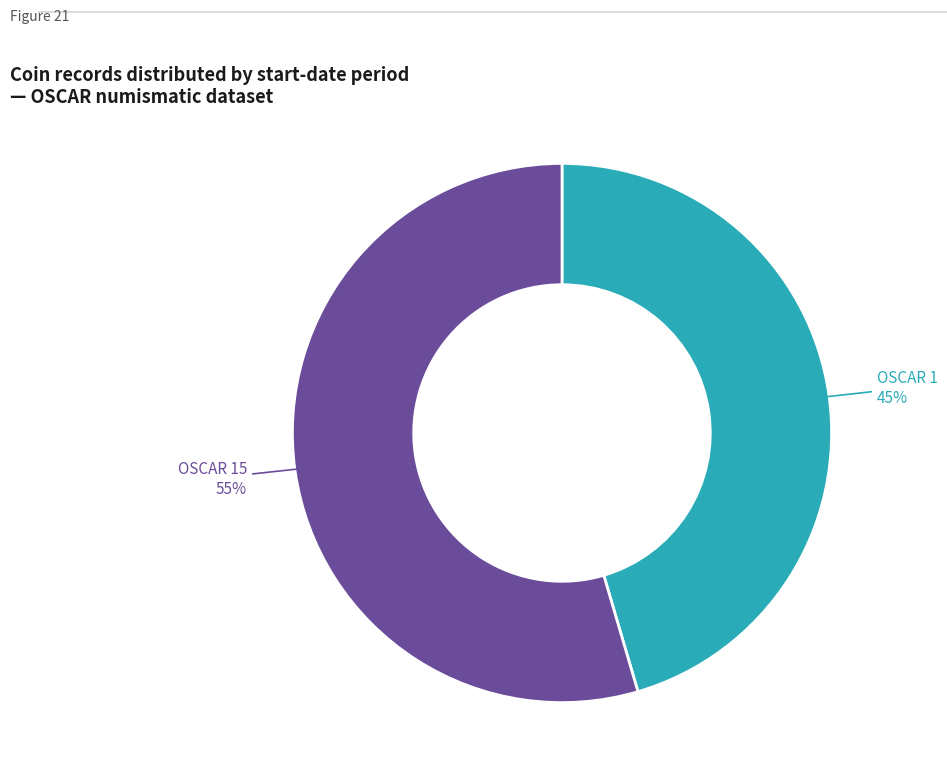

Is there any slice that represents more than half of the pie?

Yes